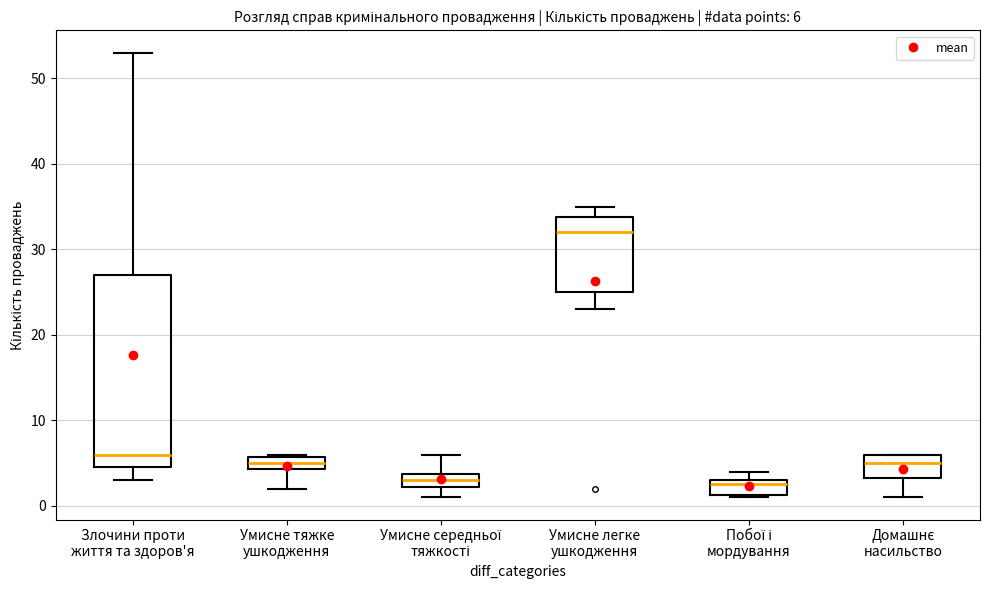

Which box has the highest median line?

Умисне легке ушкодження